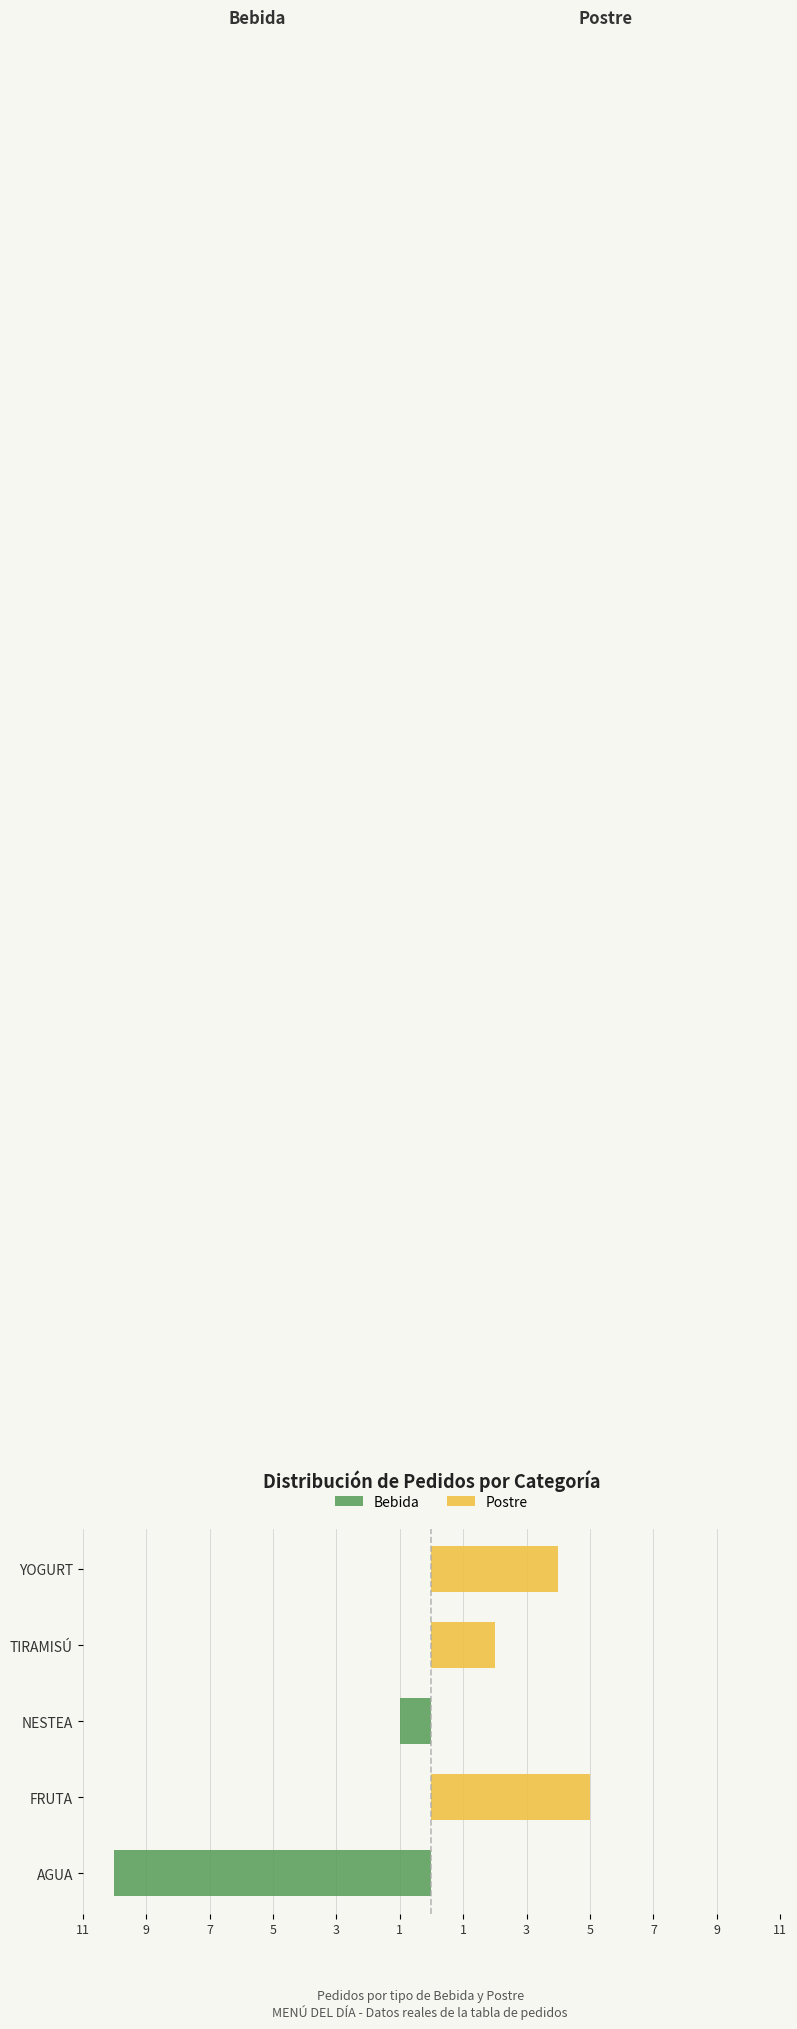

Which has a higher value, 3 or 11?

3